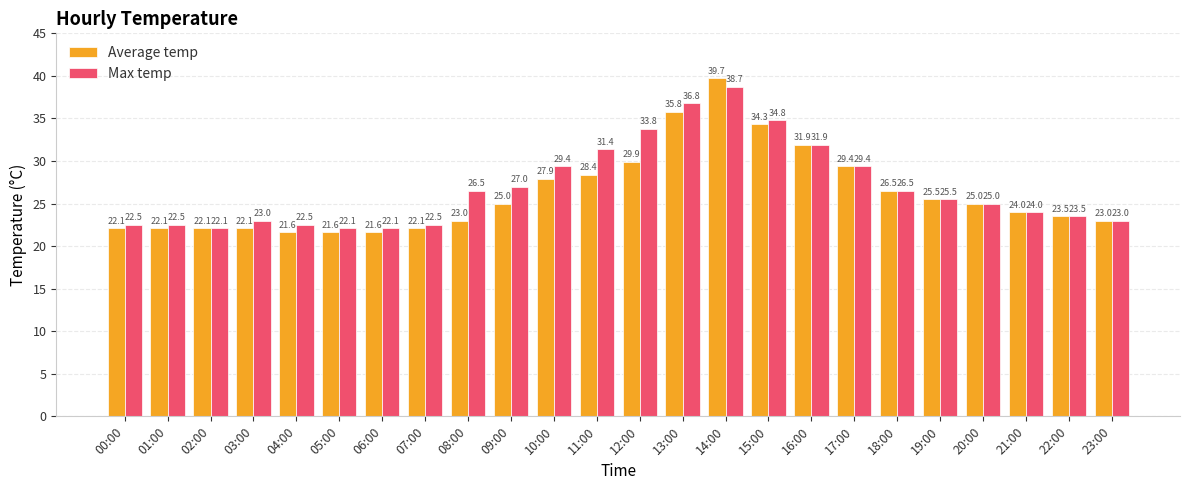

What is the difference between the Max temp values at 14:00 and 12:00?

4.9